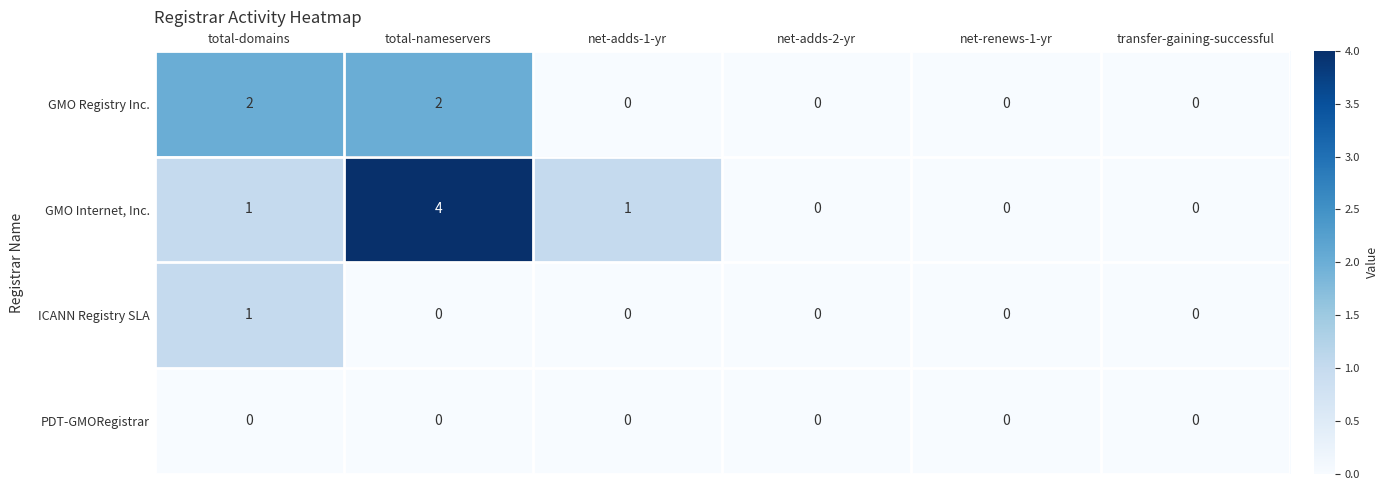

What is the spread (max minus min) of values at total-nameservers?

4